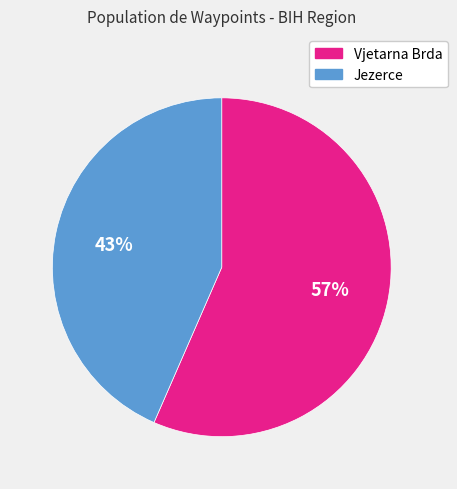

Approximately how many times larger is the value at Jezerce compared to Vjetarna Brda?

0.8